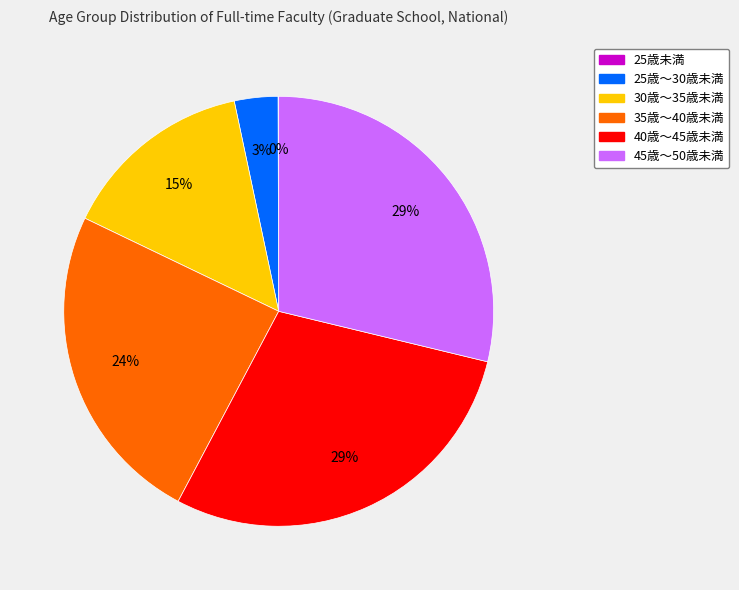

To the nearest percent, what is the difference between the 45歳～50歳未満 and 25歳～30歳未満 slice percentages?

26%